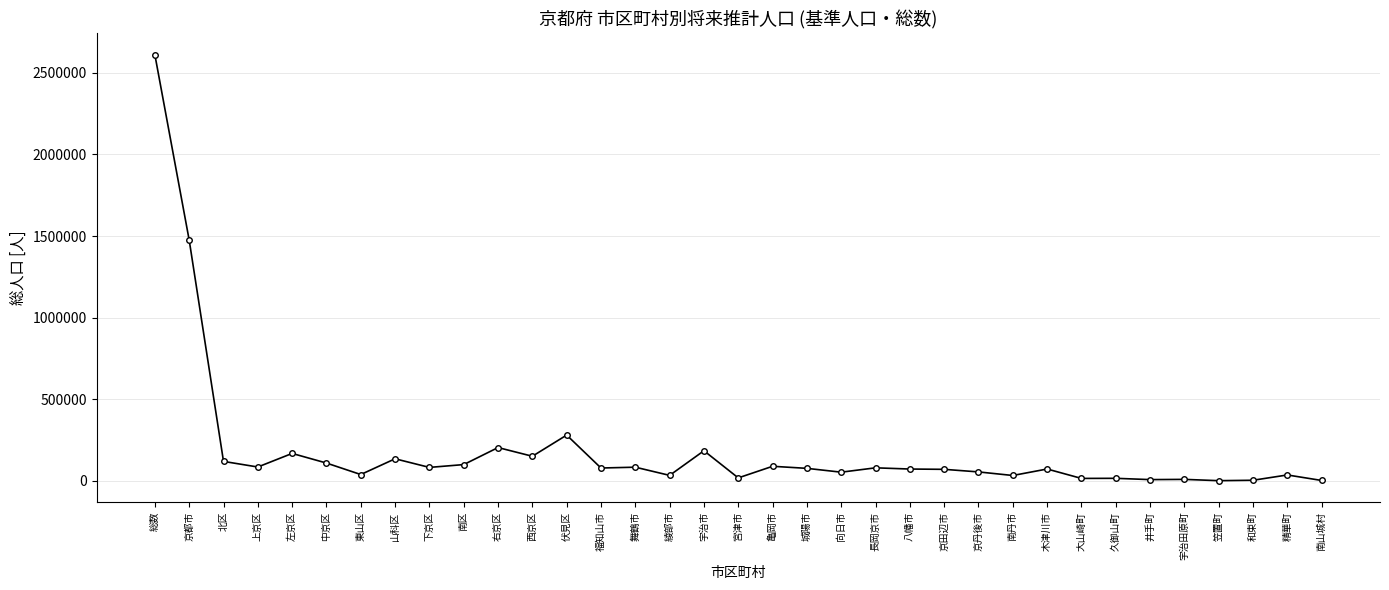

What is the label of the 8th point from the right?

大山崎町